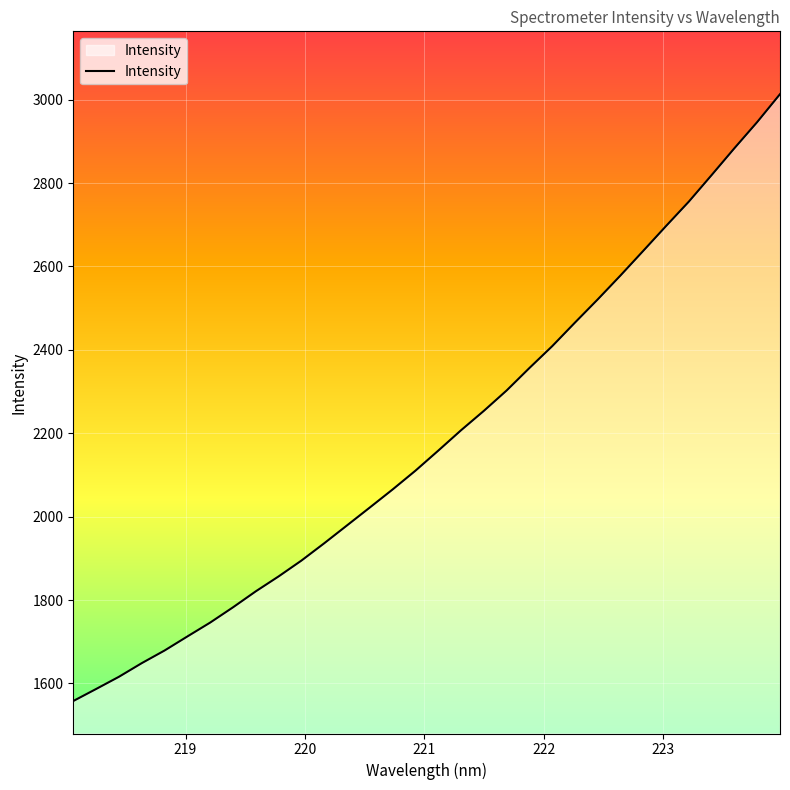

What is the difference between the maximum and second lowest values?

1426.5